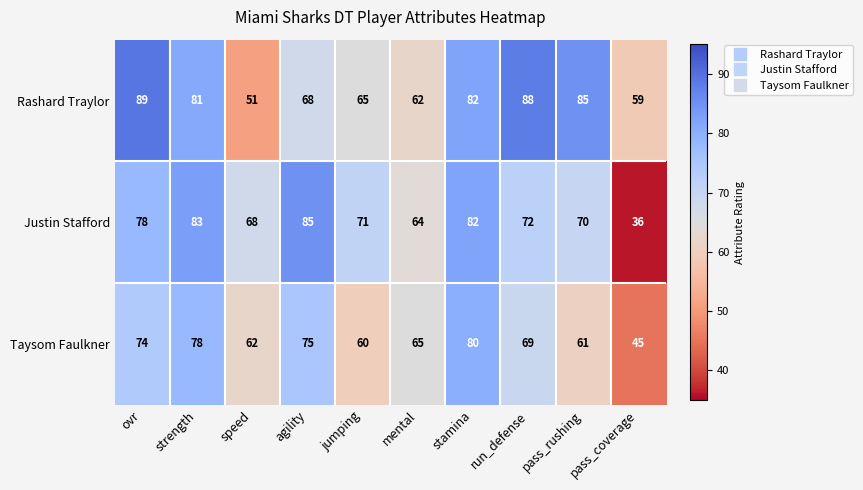

What value does the Rashard Traylor series have at pass_rushing, to the nearest 5?

85